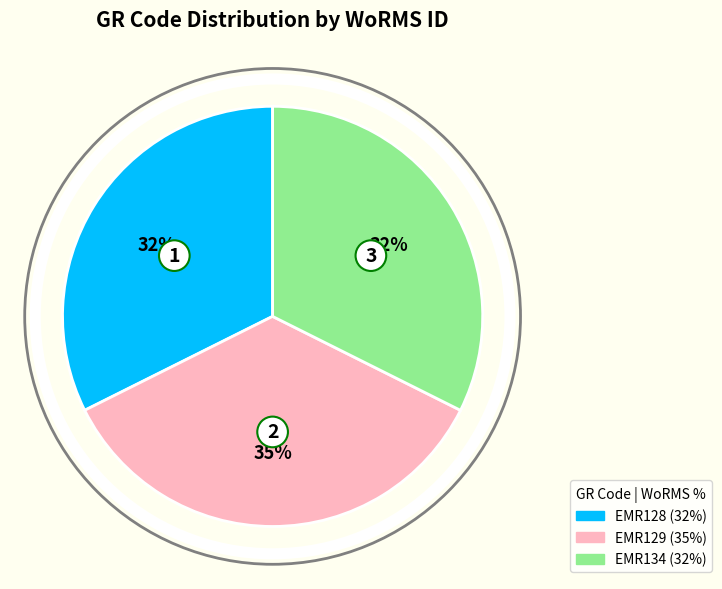

What is the largest slice in the pie chart?

EMR129